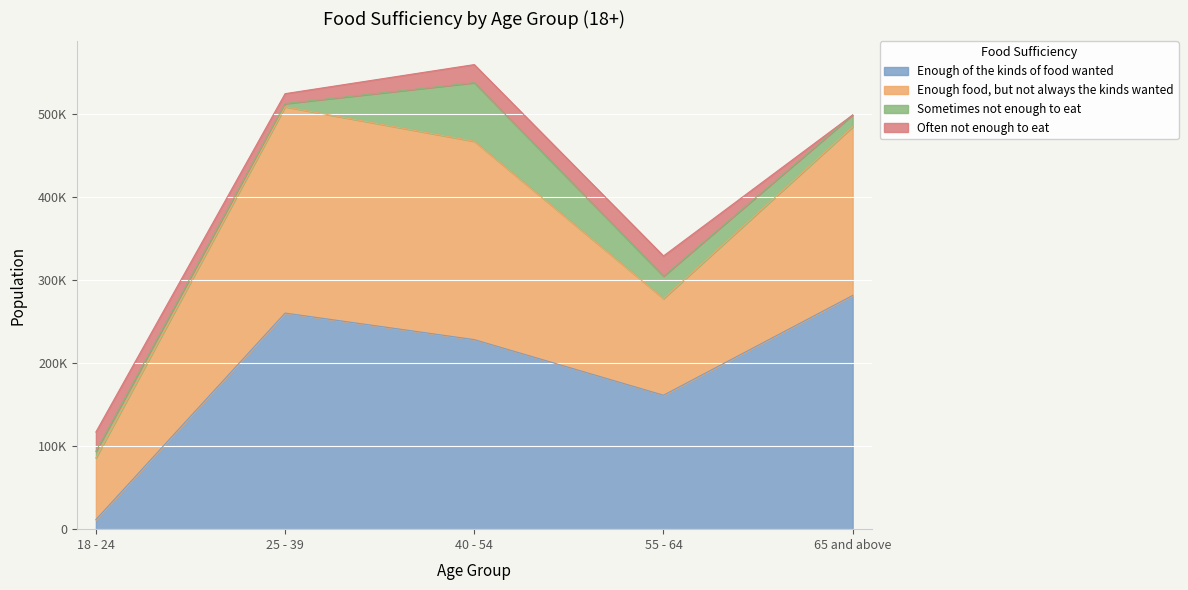

Which label corresponds to the largest value in the chart?

65 and above